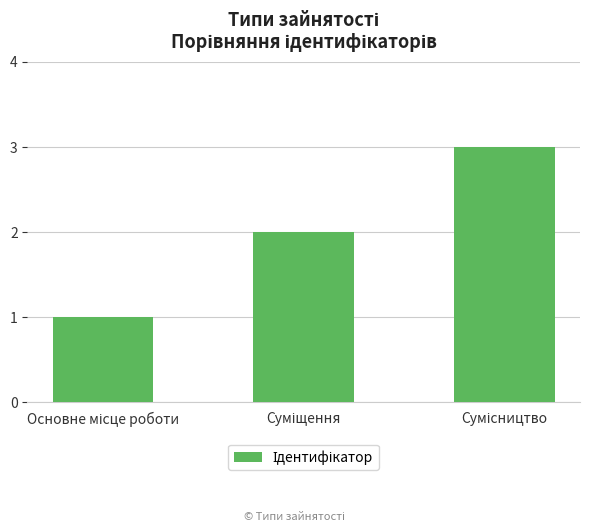

What is the greatest value displayed?

3